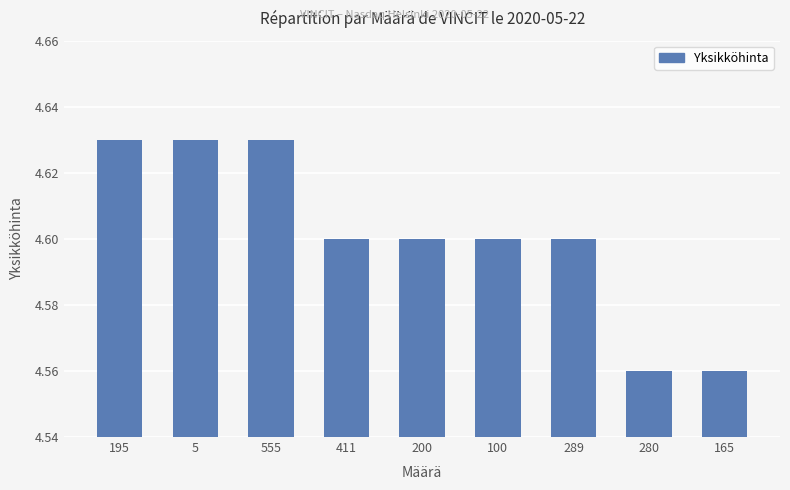

What is the label of the 7th bar from the right?

555